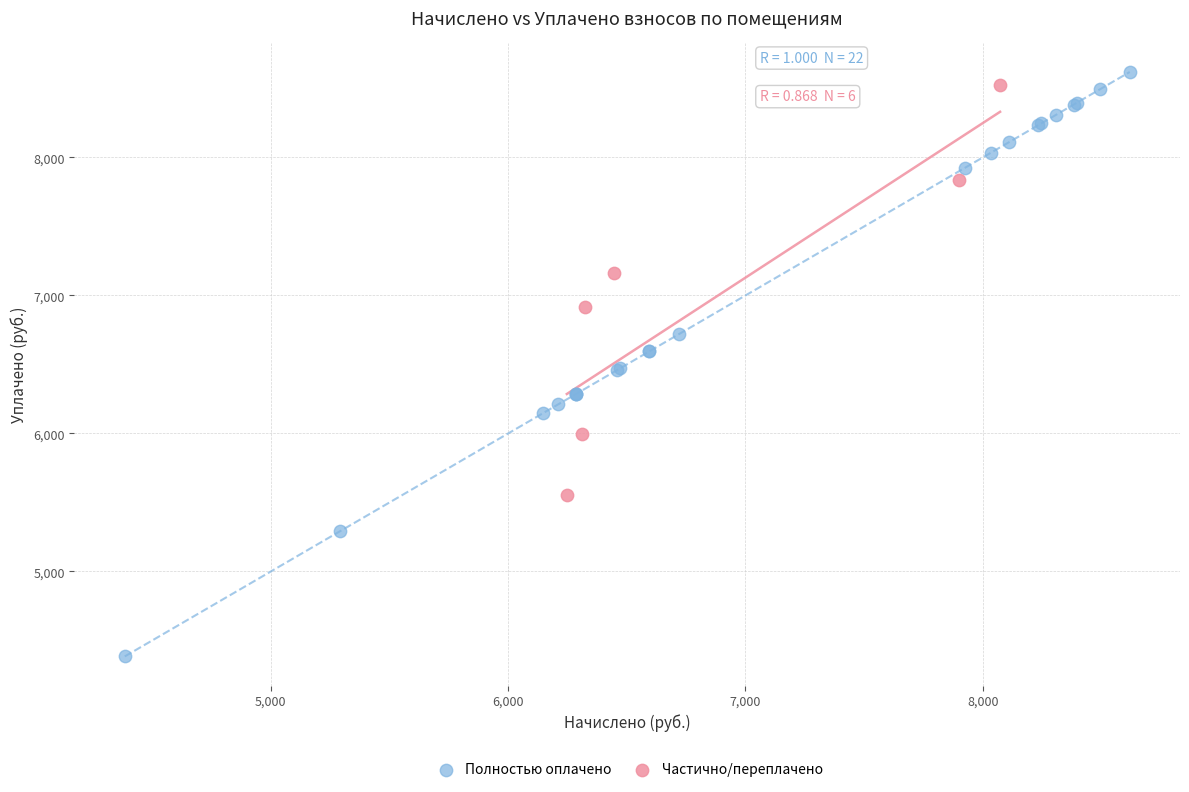

Which series has the largest Y range (max minus min)?

Полностью оплачено